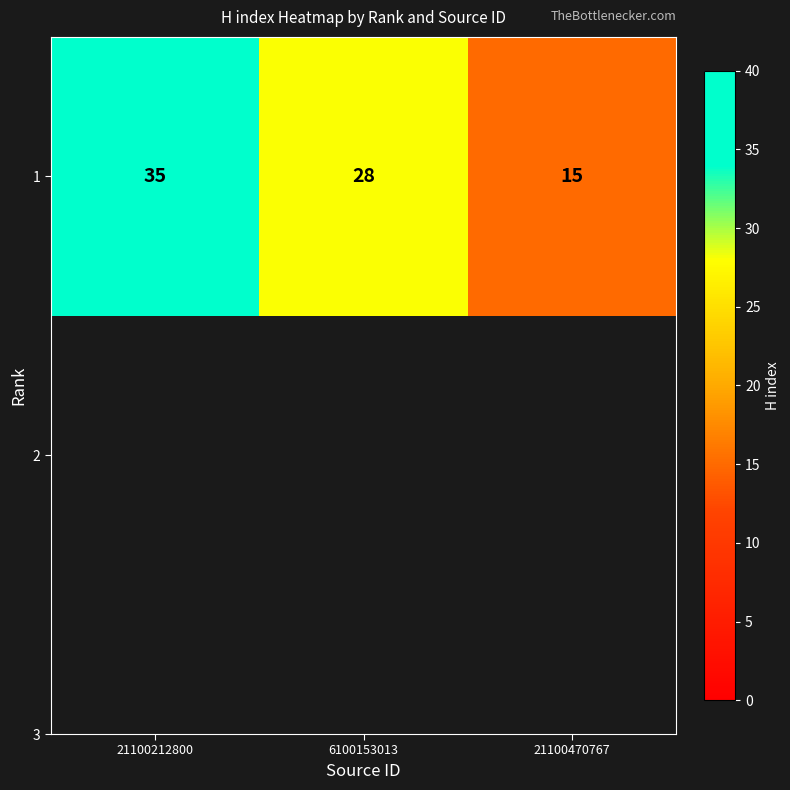

Rank the categories by value from highest to lowest.

21100212800, 6100153013, 21100470767